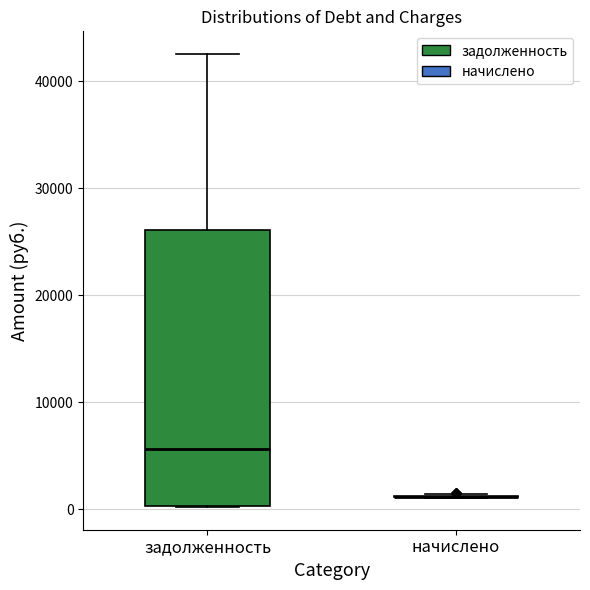

Reading left to right, read every box against the y-axis: the position of its median line, the range the box covers, and the ends of its whiskers. The values are not printed on the chart, so give them approximately, as read against the axis.

задолженность: median 6000, box 0 to 26000, whiskers 0 to 43000
начислено: box collapsed to a line at 1000, whiskers 1000 to 1000